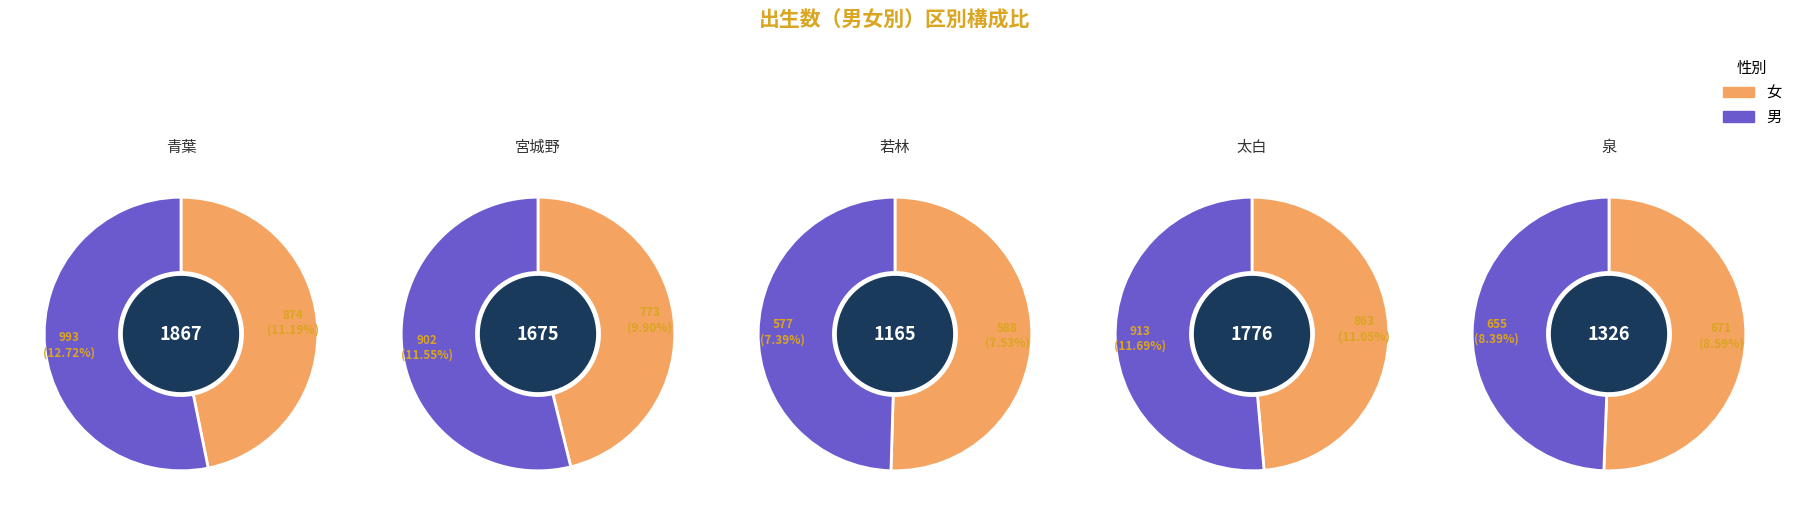

At 2, list the series in order from smallest to largest.

男, 女